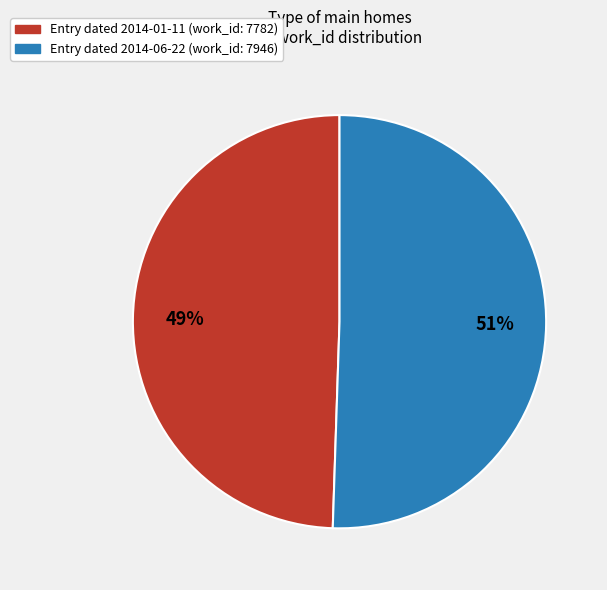

To the nearest percent, what is the average slice percentage?

50%